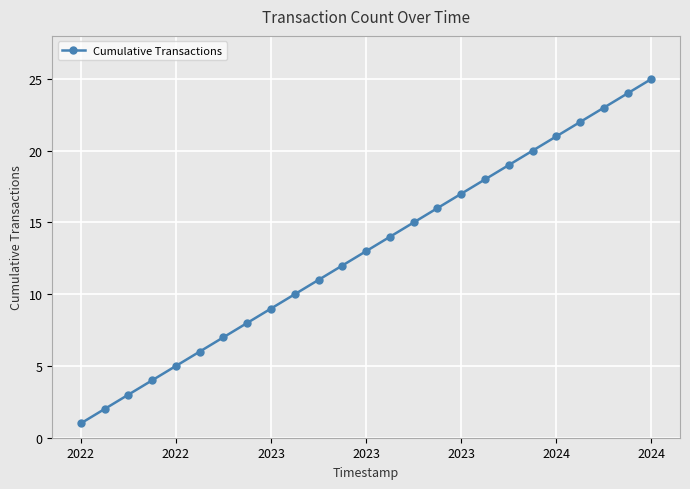

True or false: the data has more than 2 interior local peaks.

False